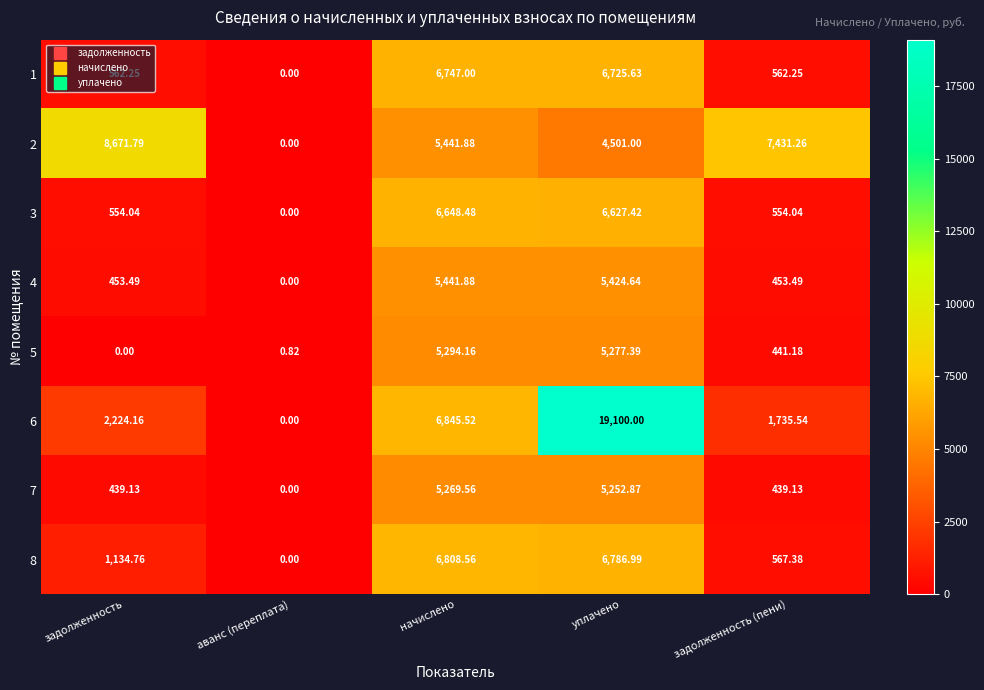

What is the greatest value displayed?

19100.0